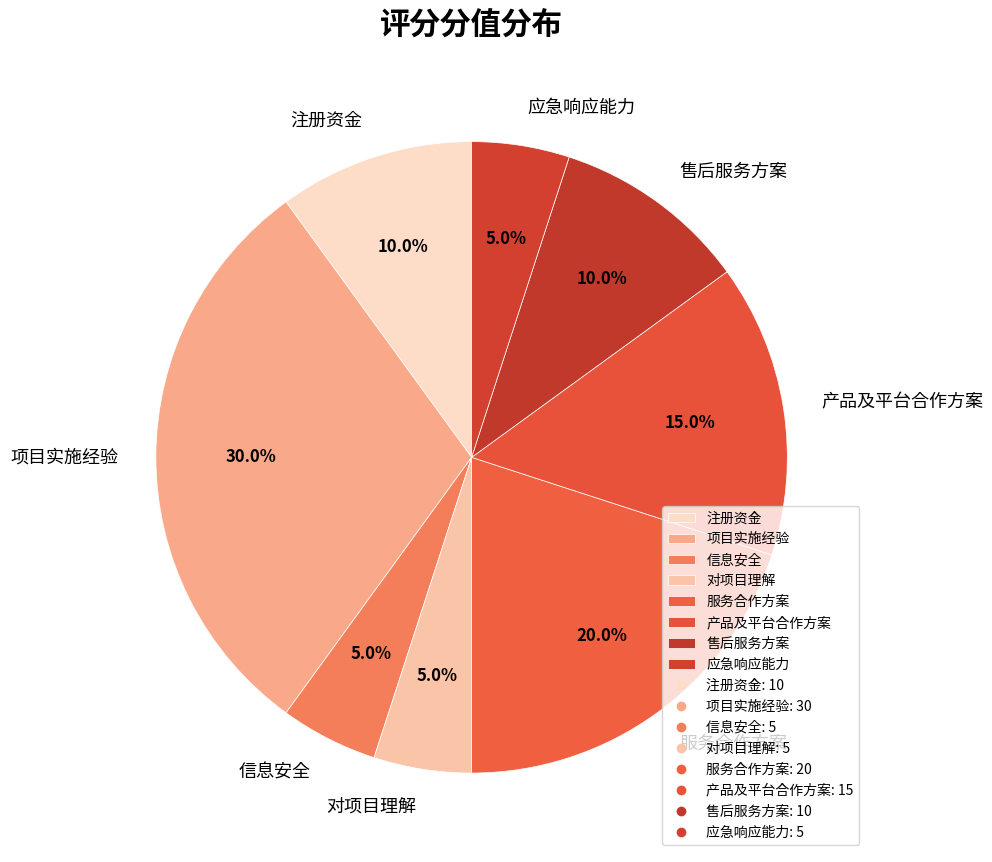

To the nearest percent, what portion does 项目实施经验 represent?

30%